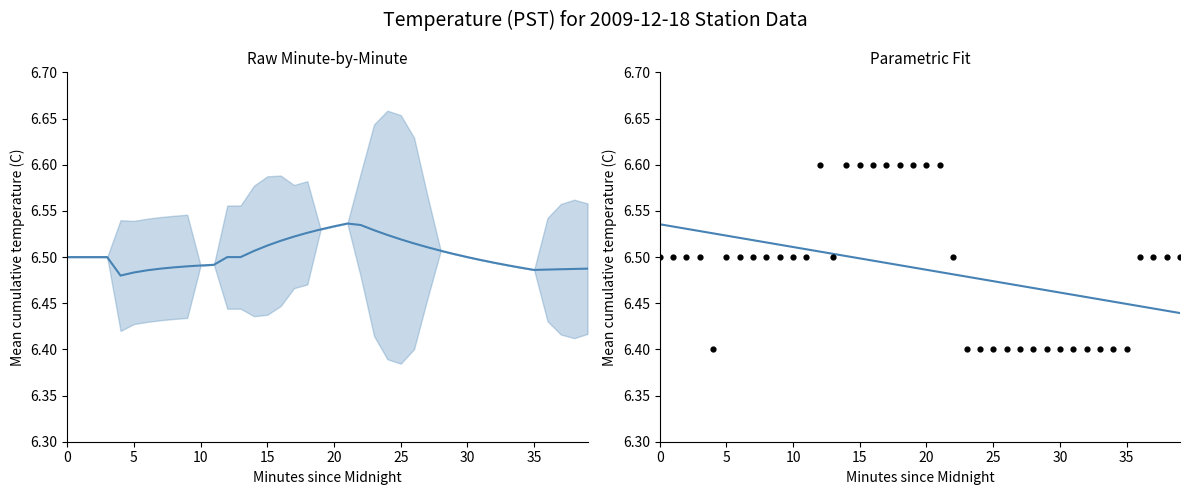

Which series has the largest total across all categories?

Cumulative Mean Temp